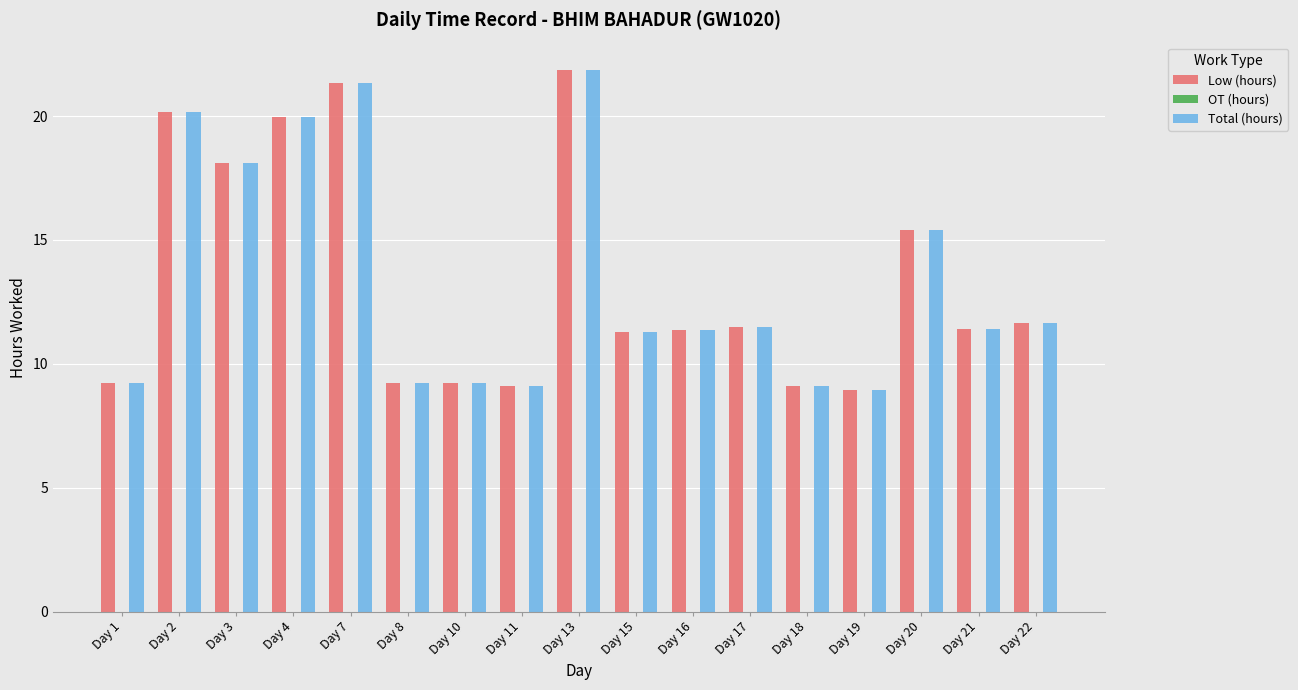

At which category does the chart reach its peak across all series?

Day 13